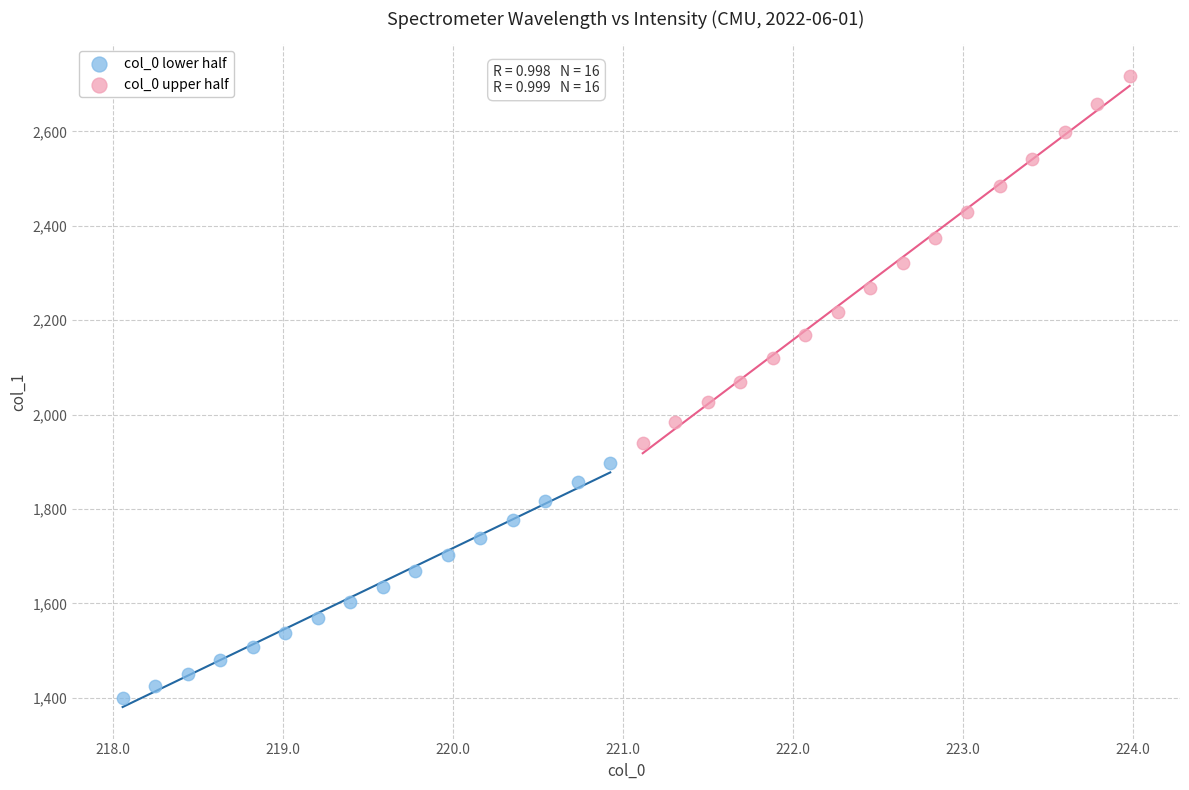

Which series reaches the minimum Y coordinate?

col_0 lower half